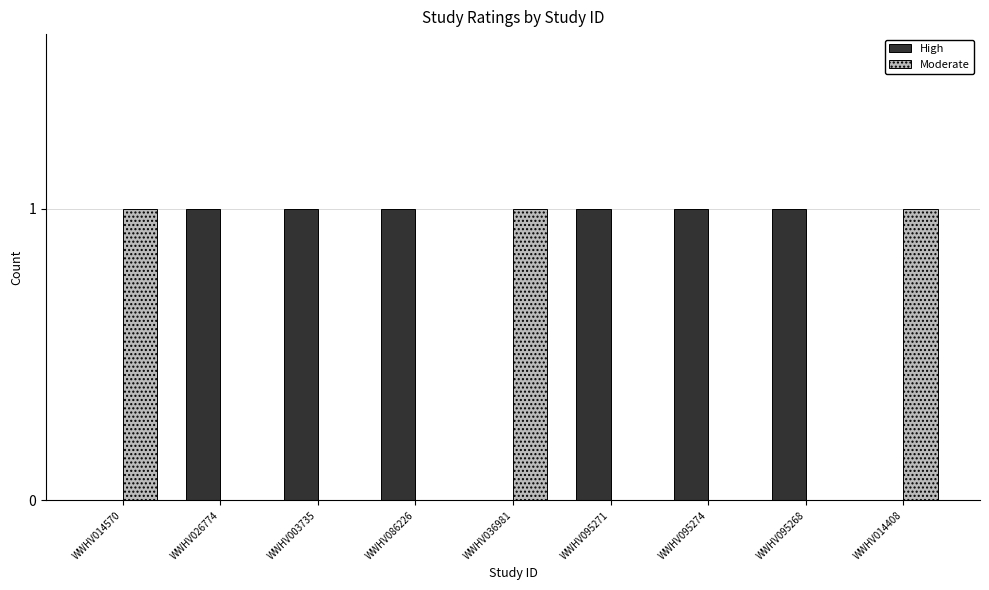

Is the value of High at WWHV036981 greater than the value of Moderate at WWHV014570?

No